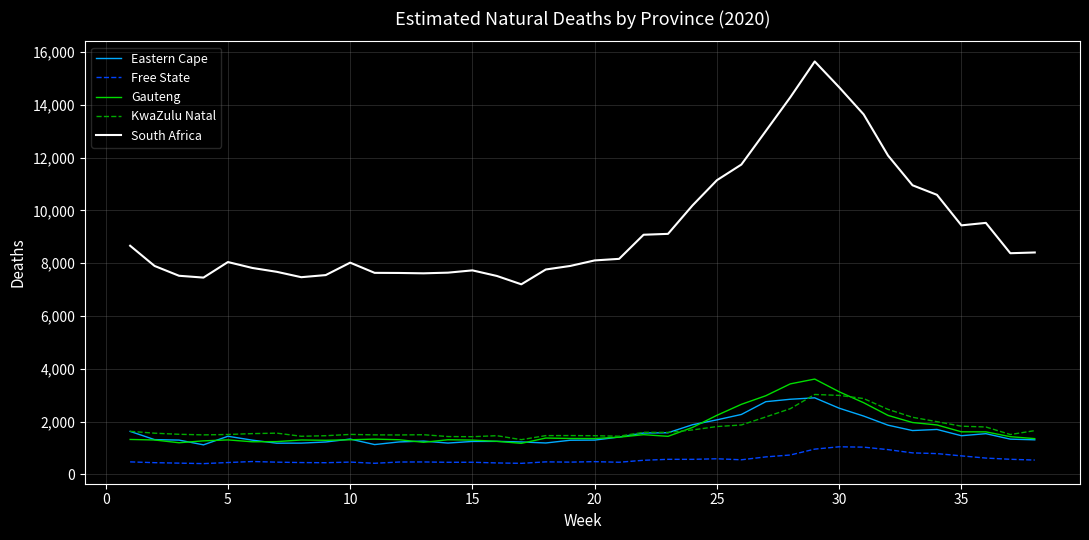

What is the greatest value displayed?

15645.1